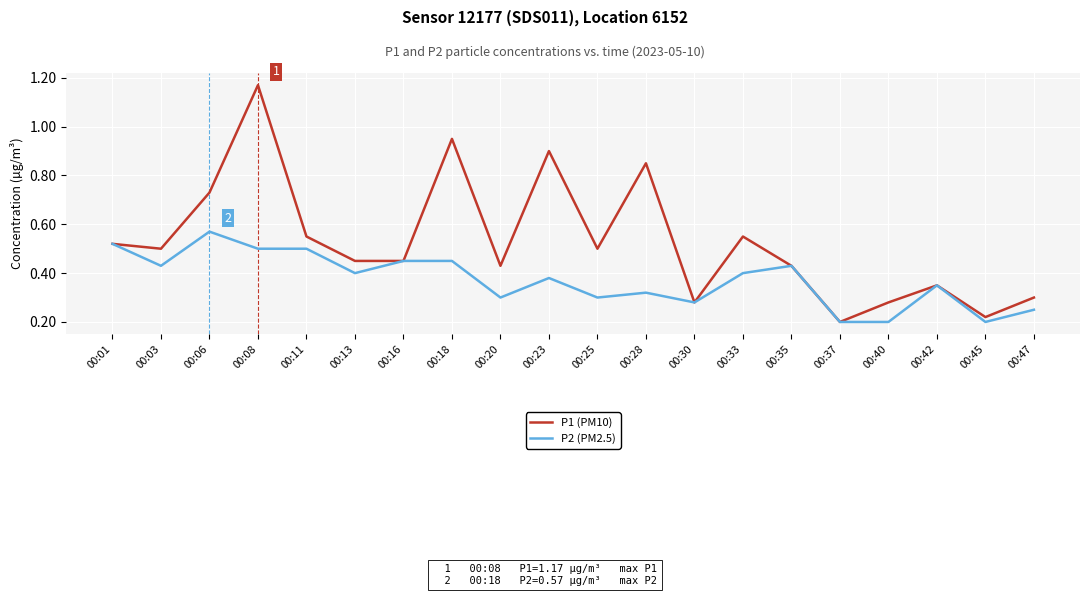

List the series in order of their peak value, highest first.

P1 (PM10), P2 (PM2.5)